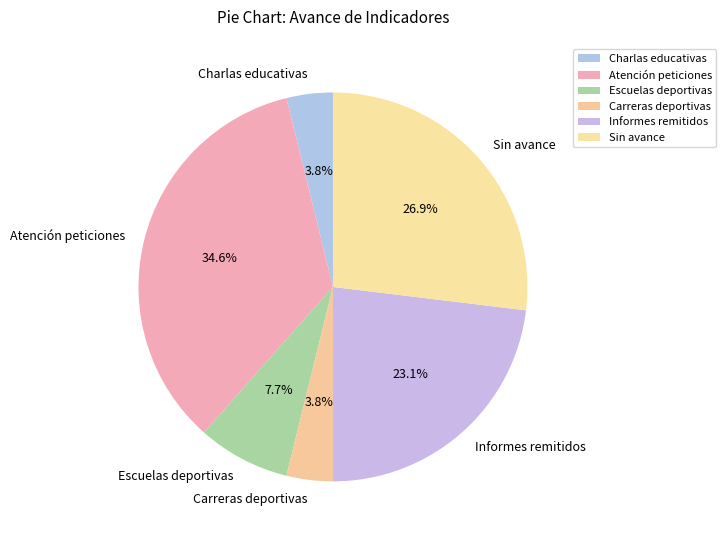

Between Charlas educativas and Sin avance, which is larger?

Sin avance